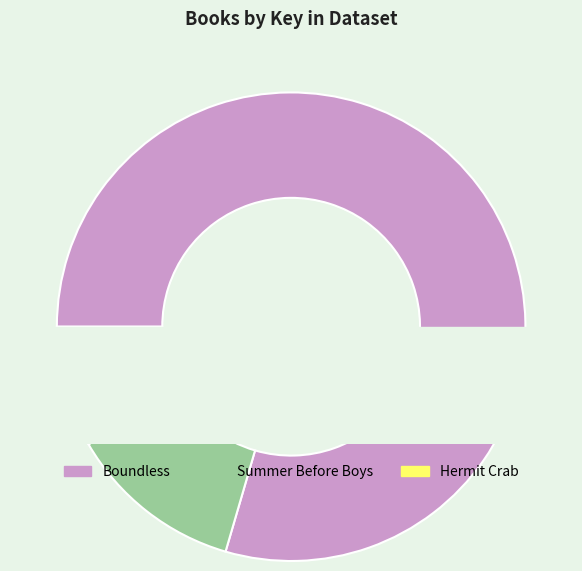

What is the total percentage of Summer Before Boys and Boundless?

91.6%